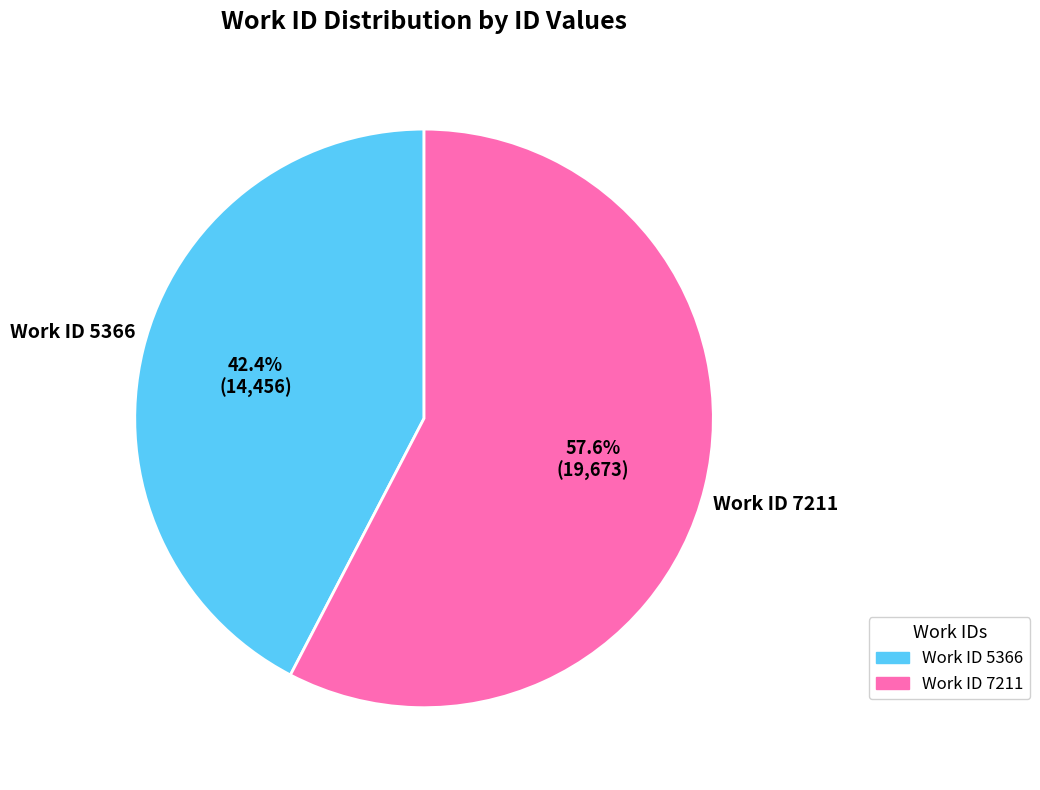

Do Work ID 7211 and Work ID 5366 together represent more than half of the pie?

Yes